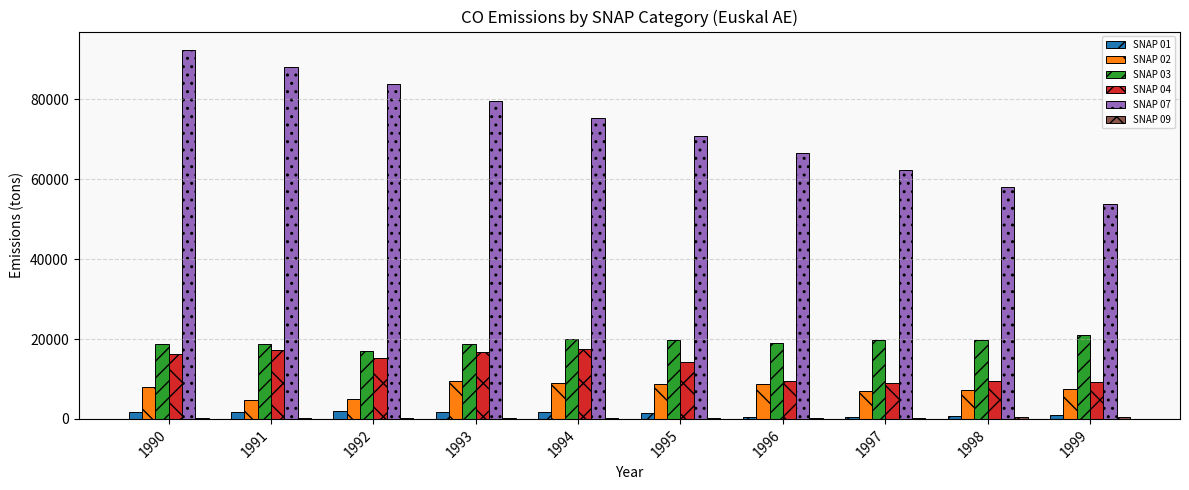

What is the greatest value displayed?

92355.4